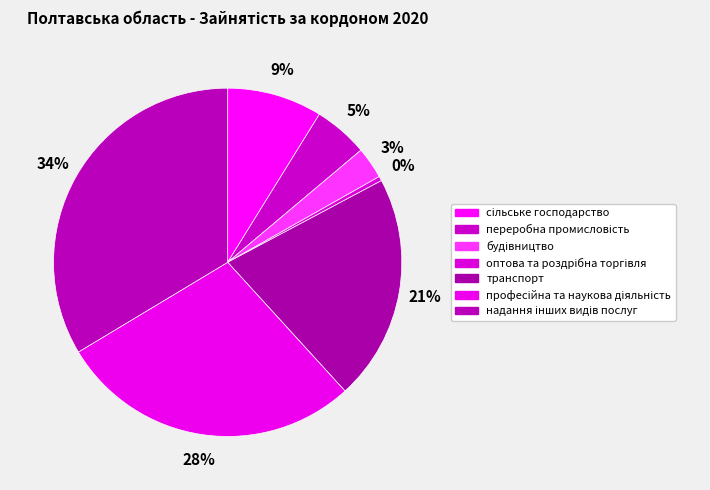

To the nearest percent, what is the combined percentage of надання інших видів послуг and оптова та роздрібна торгівля?

34%